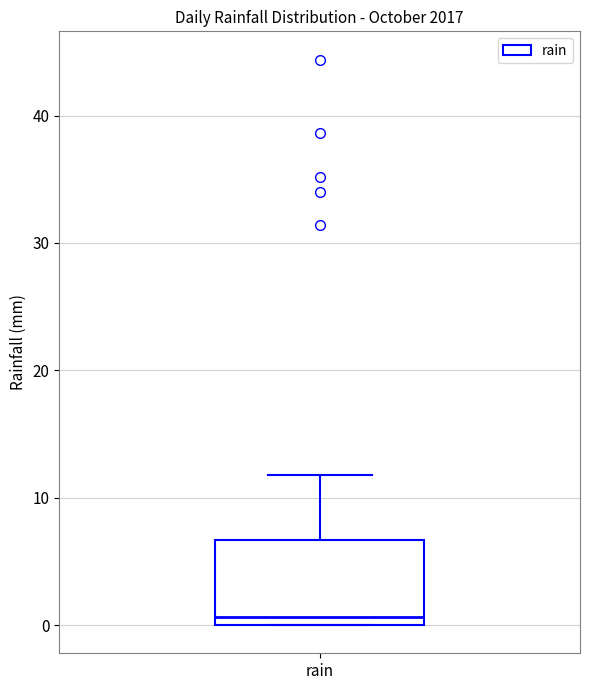

Transcribe this box plot: give where the median line is, the range the box spans, and where the two whiskers end, as read against the y-axis. The values are not printed on the chart, so give them approximately, as read against the axis.

median 1, box 0 to 7, whiskers 0 to 12